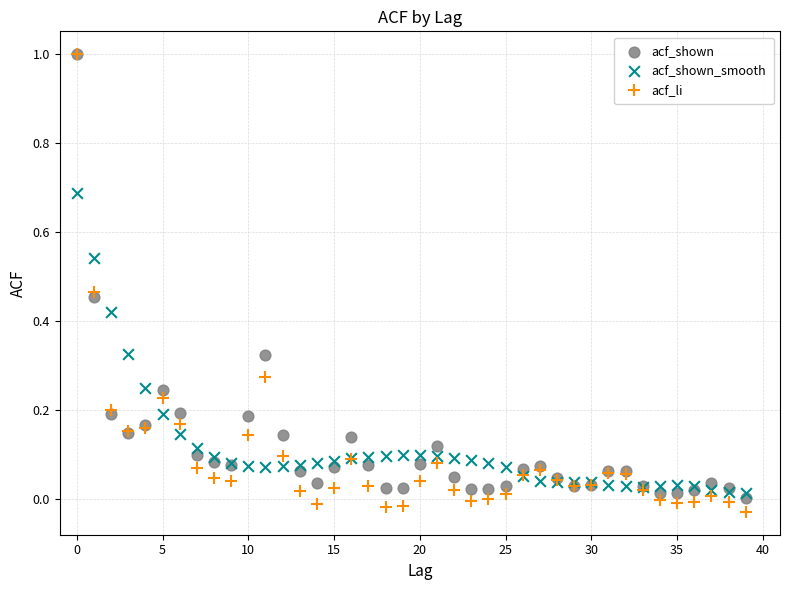

Which series has the widest spread of Y values?

acf_li